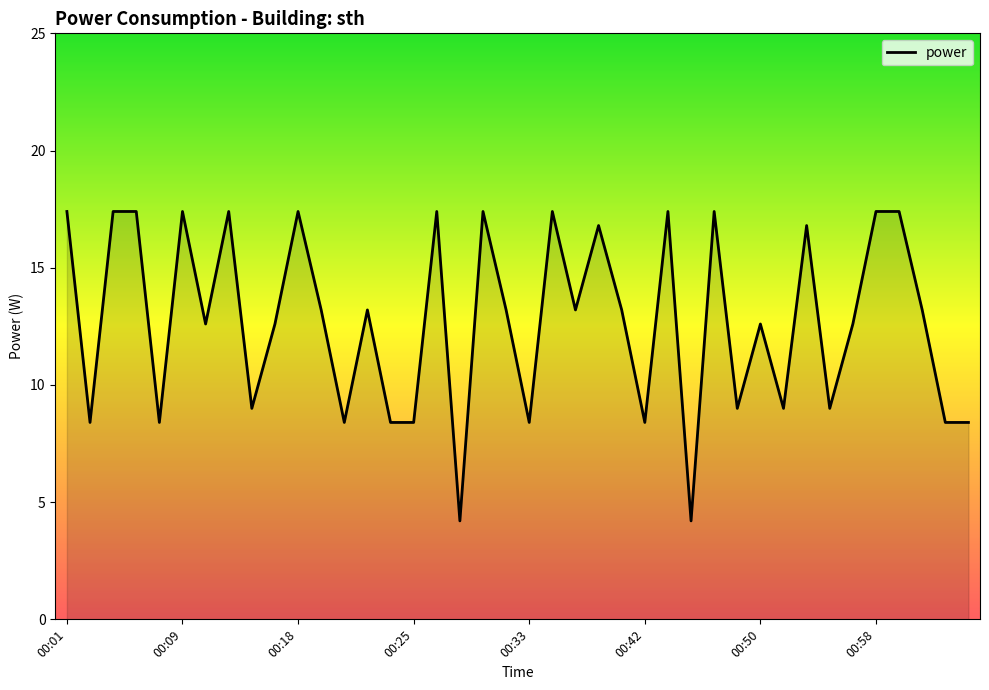

What is the greatest value displayed?

17.4